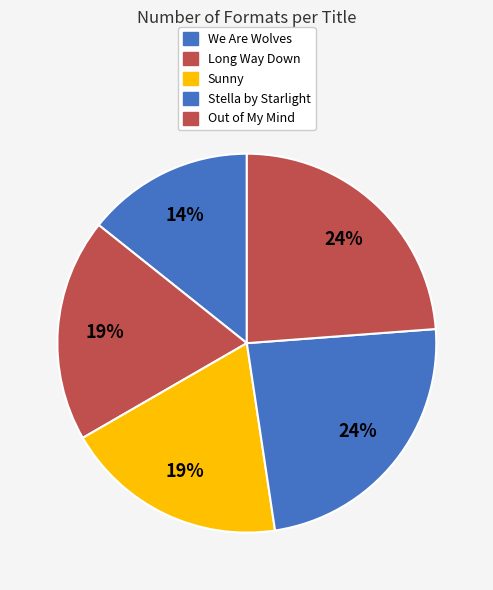

Which category has the biggest portion of the pie?

Stella by Starlight